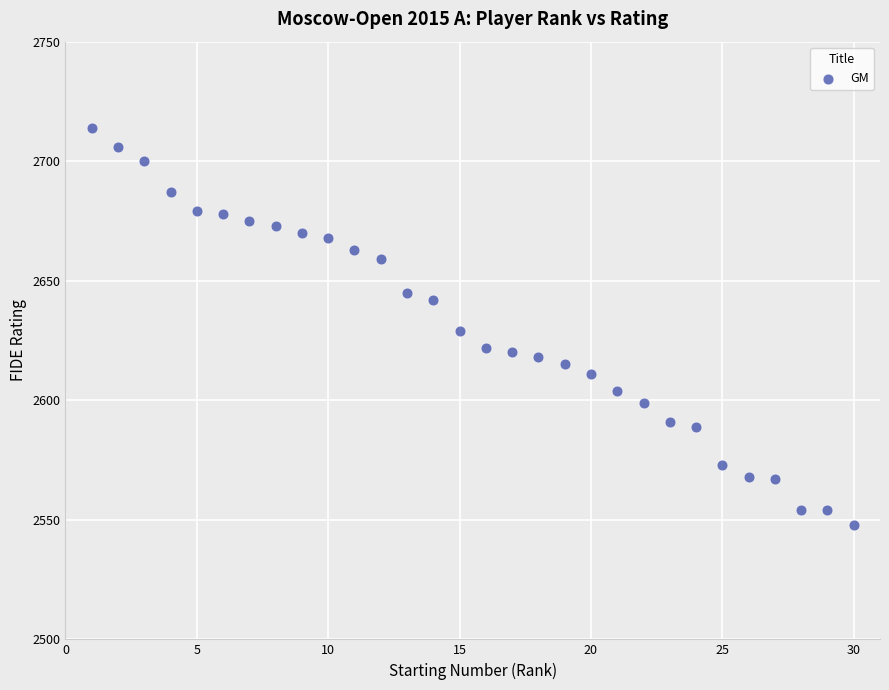

List the coordinates of all points as (Y, X) pairs, reading left to right.

(2714, 1)  (2706, 2)  (2700, 3)  (2687, 4)  (2679, 5)  (2678, 6)  (2675, 7)  (2673, 8)  (2670, 9)  (2668, 10)  (2663, 11)  (2659, 12)  (2645, 13)  (2642, 14)  (2629, 15)  (2622, 16)  (2620, 17)  (2618, 18)  (2615, 19)  (2611, 20)  (2604, 21)  (2599, 22)  (2591, 23)  (2589, 24)  (2573, 25)  (2568, 26)  (2567, 27)  (2554, 28)  (2554, 29)  (2548, 30)